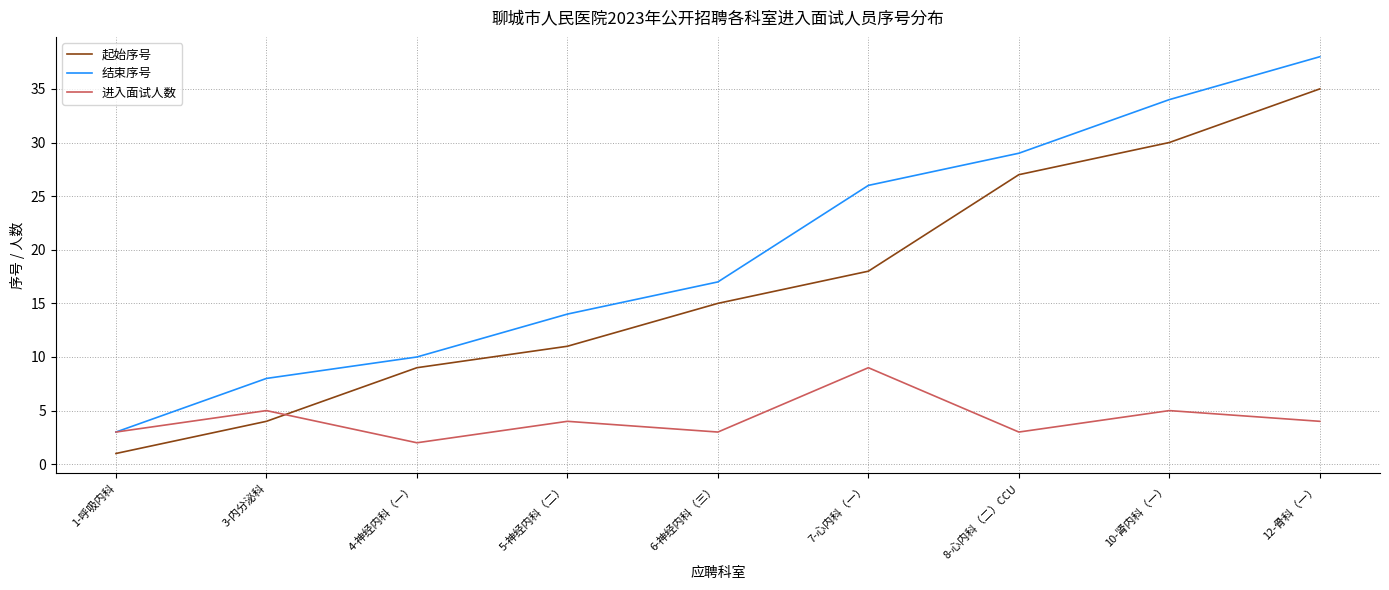

Count the 进入面试人数 values in the range 3 to 5.

7